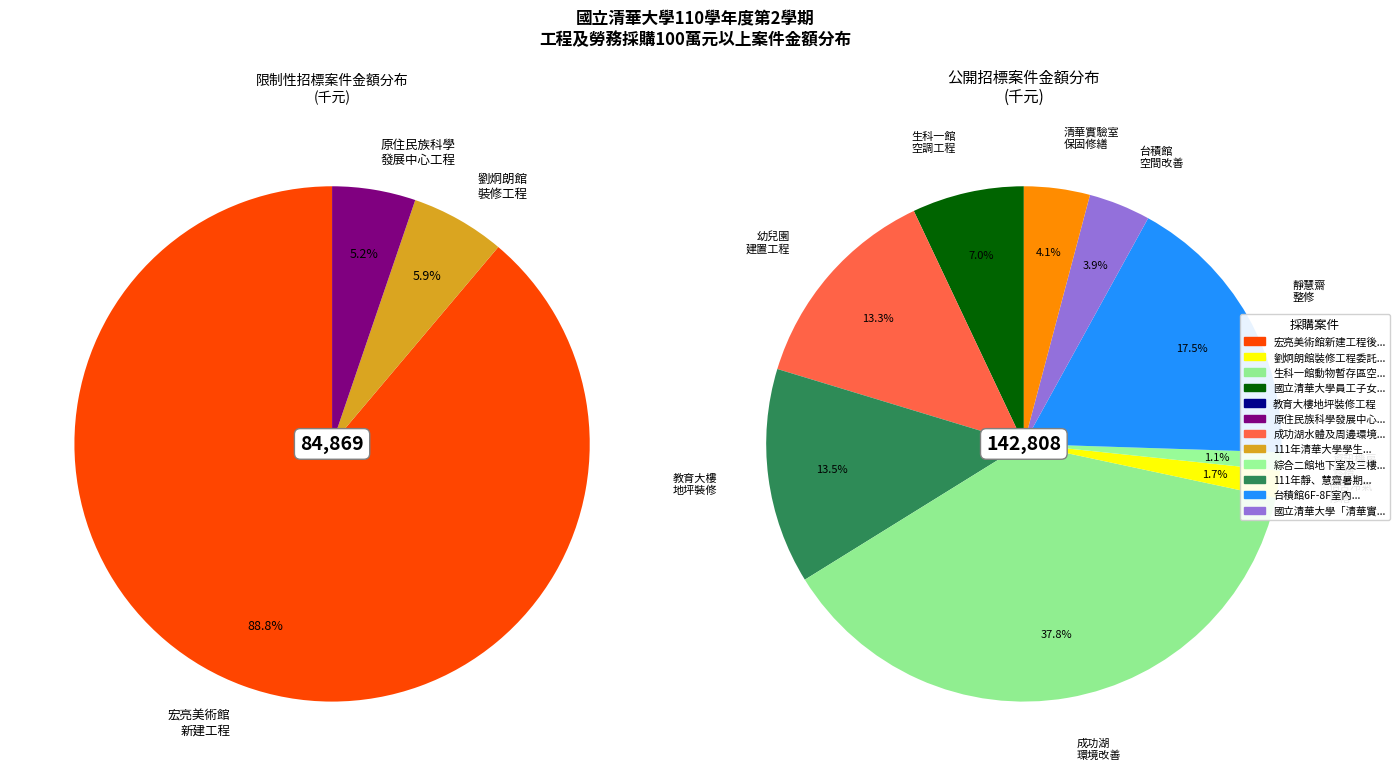

Count the number of slices in the pie.

12